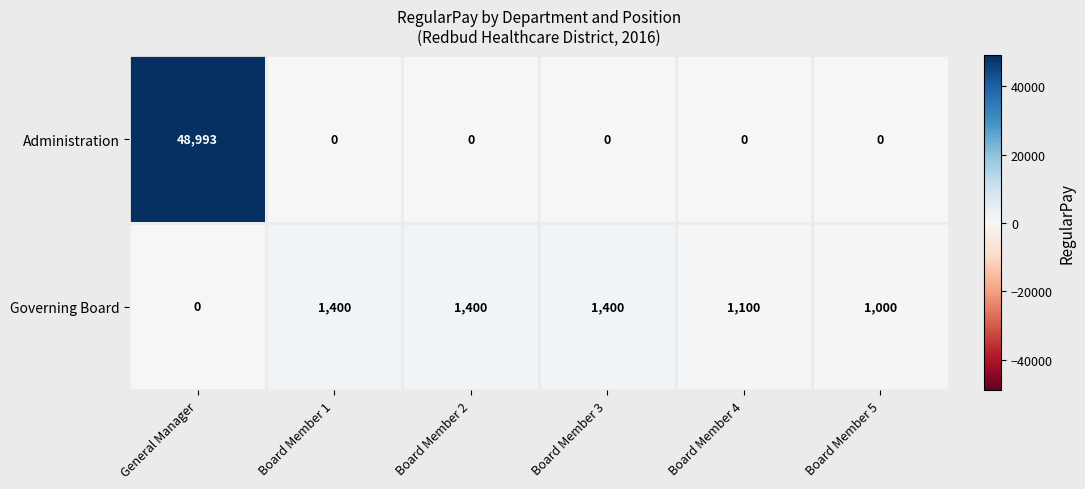

List the series in order of their peak value, lowest first.

Governing Board, Administration